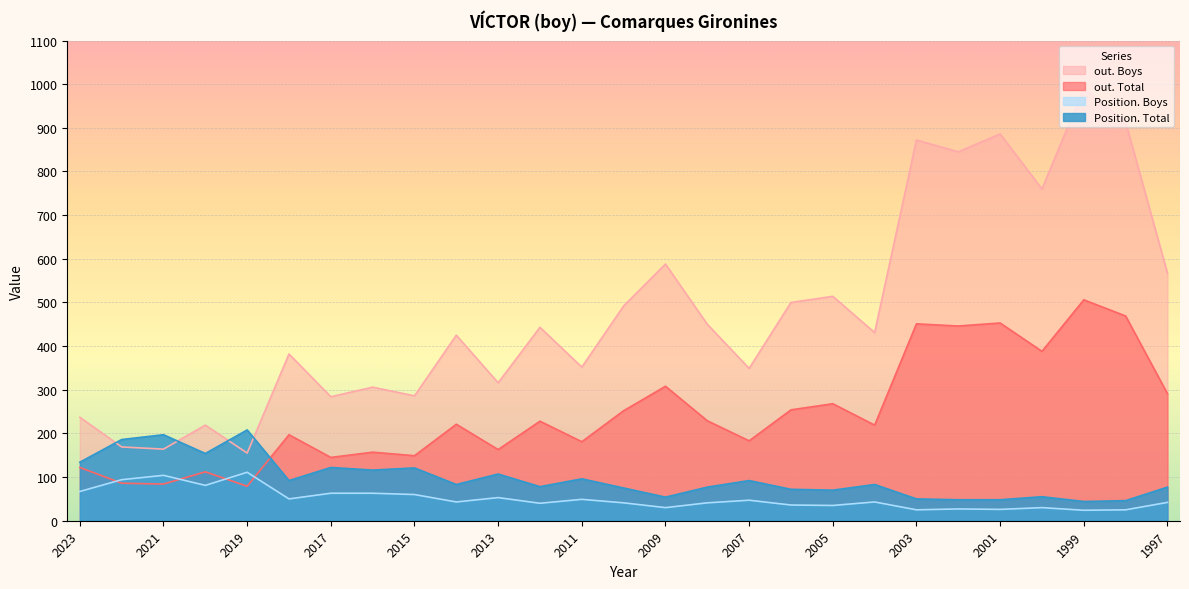

How many data points in out. Boys are less than 431?

13